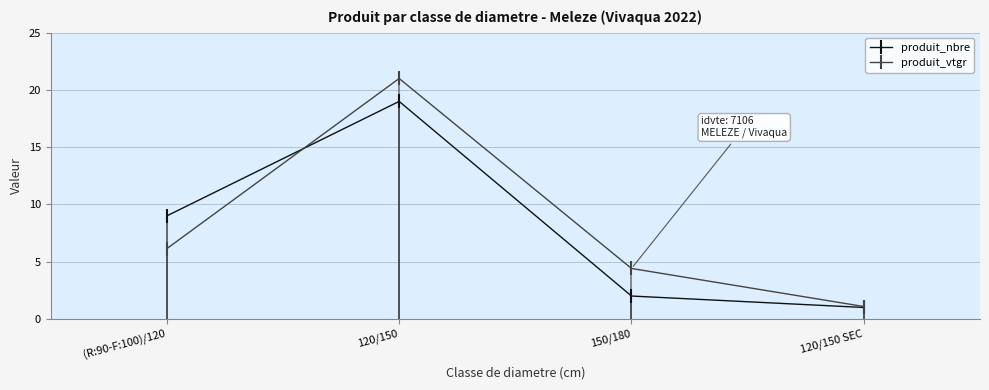

What is the approximate value of produit_nbre at 120/150?

19.0